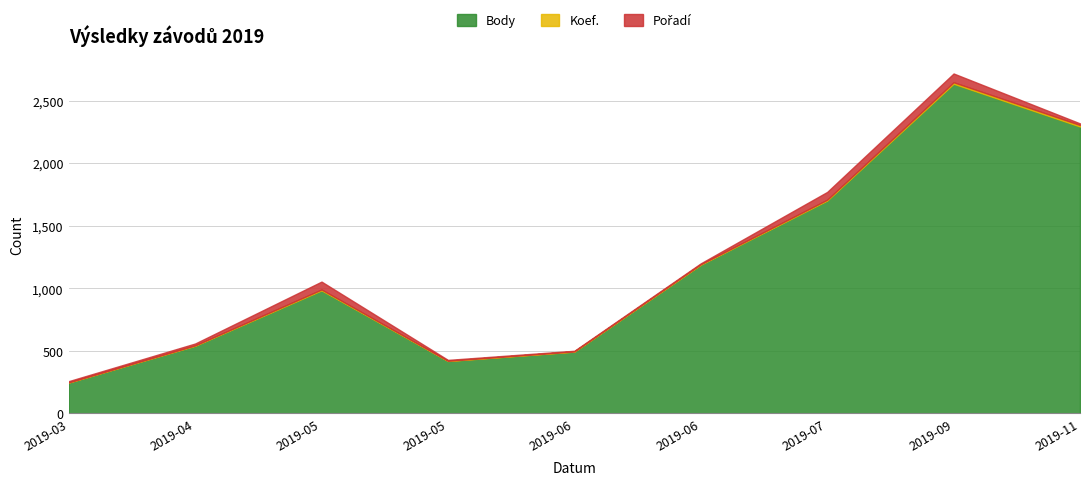

What is the difference between the maximum and minimum values in the Koef. series?

11